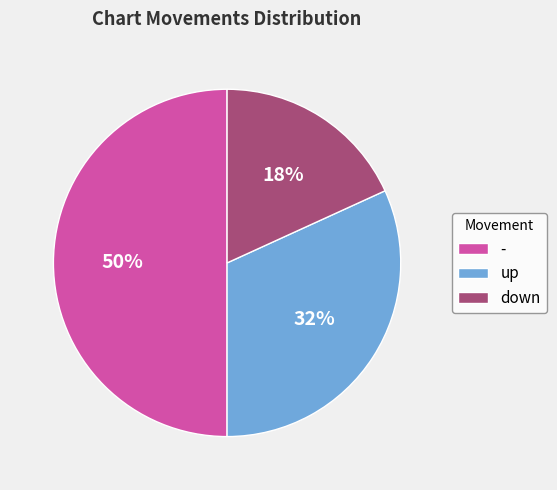

Does up account for over 50% of the chart?

No